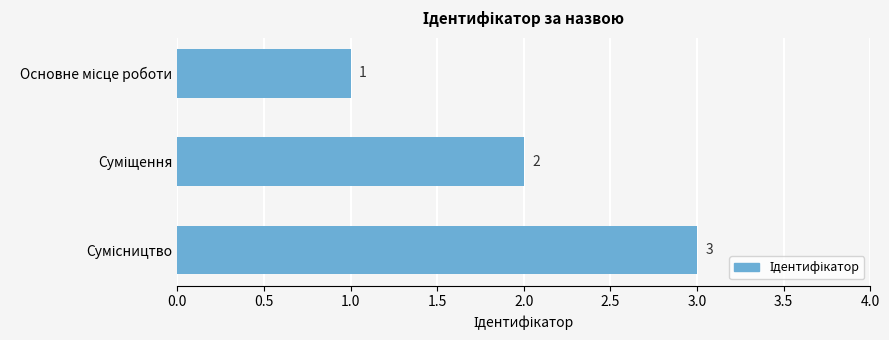

What is the sum of all values?

6